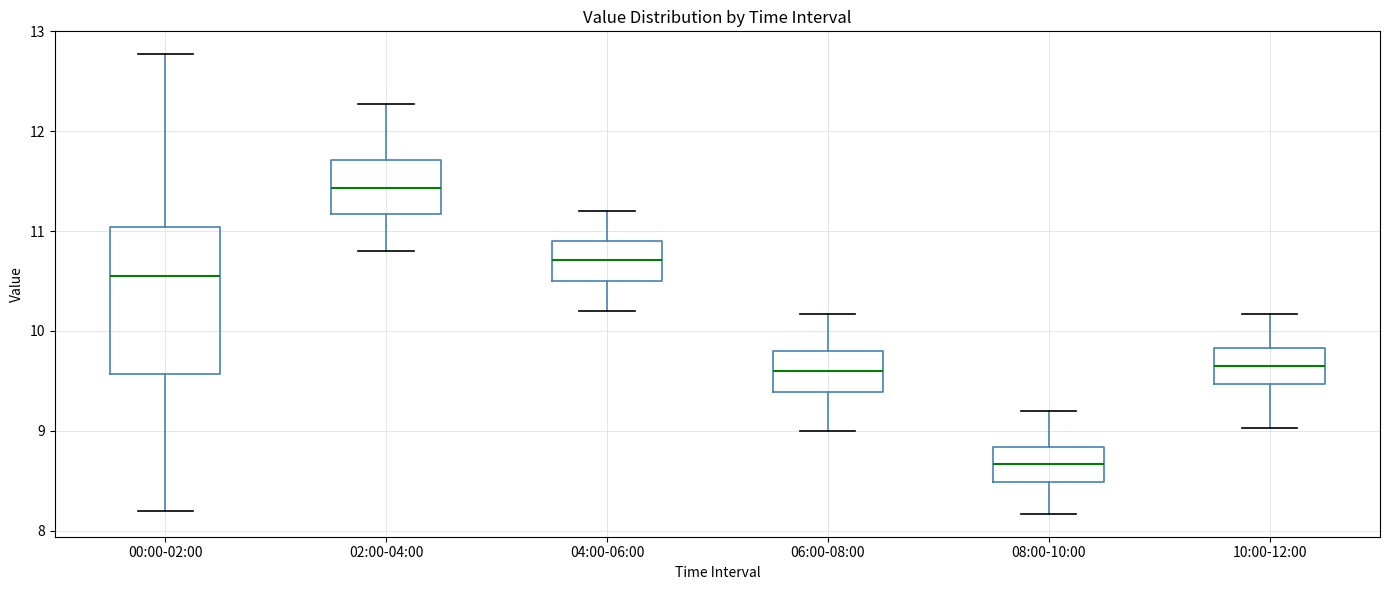

Comparing the boxes themselves (not the whiskers), which one is the tallest?

00:00-02:00